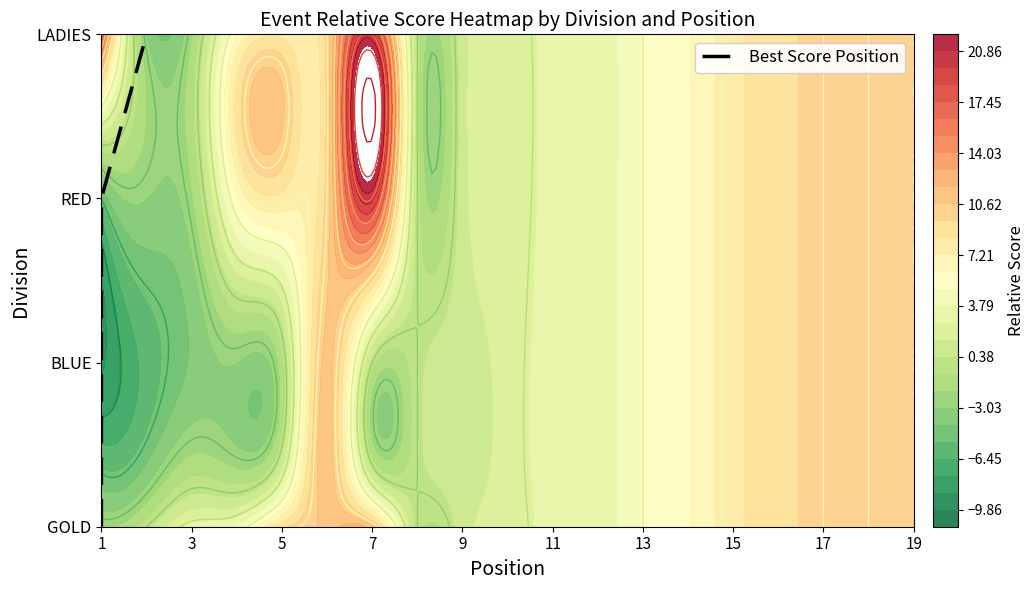

What is the difference between the maximum and second lowest values?

2